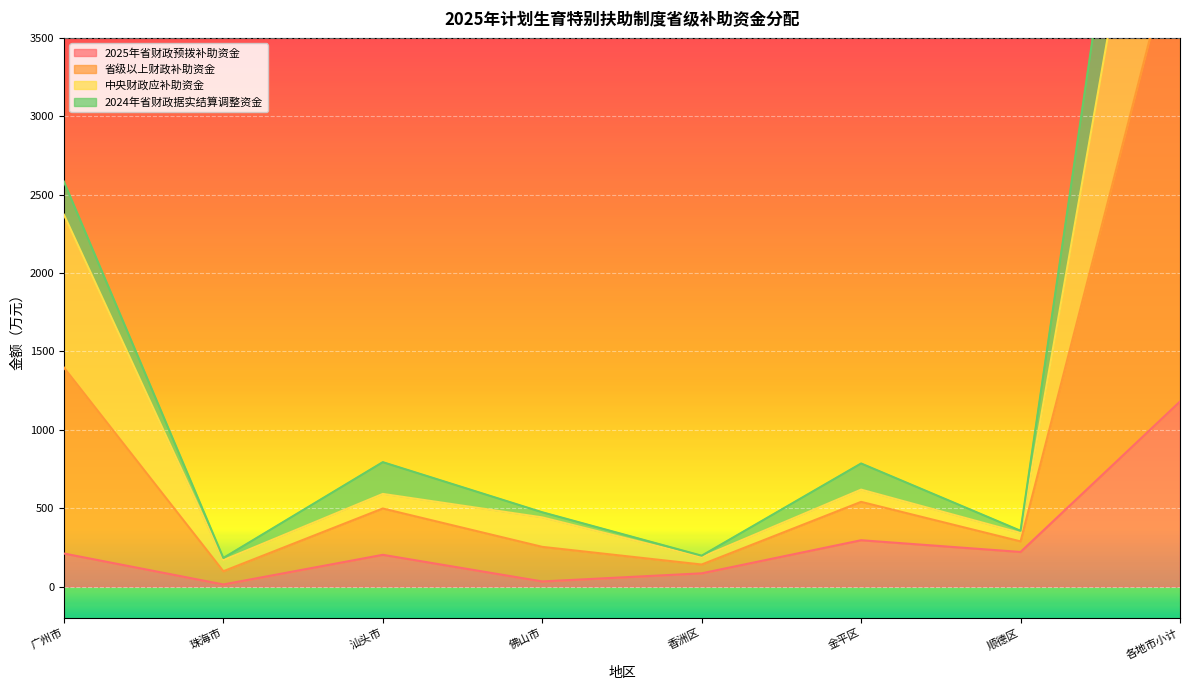

True or false: 2025年省财政预拨补助资金 and 中央财政应补助资金 cross at least once.

False